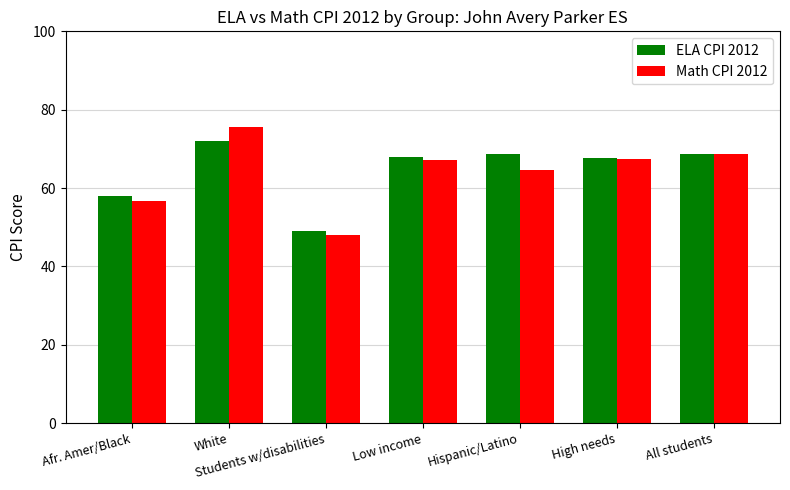

What is the maximum value shown in the chart?

75.6